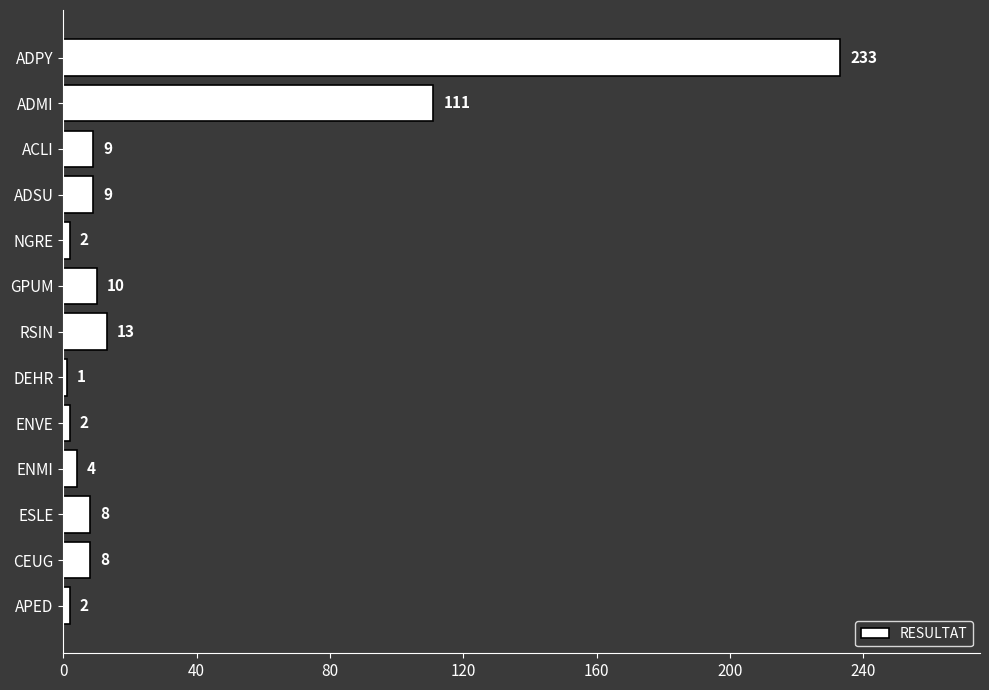

How many bars are there in total?

13